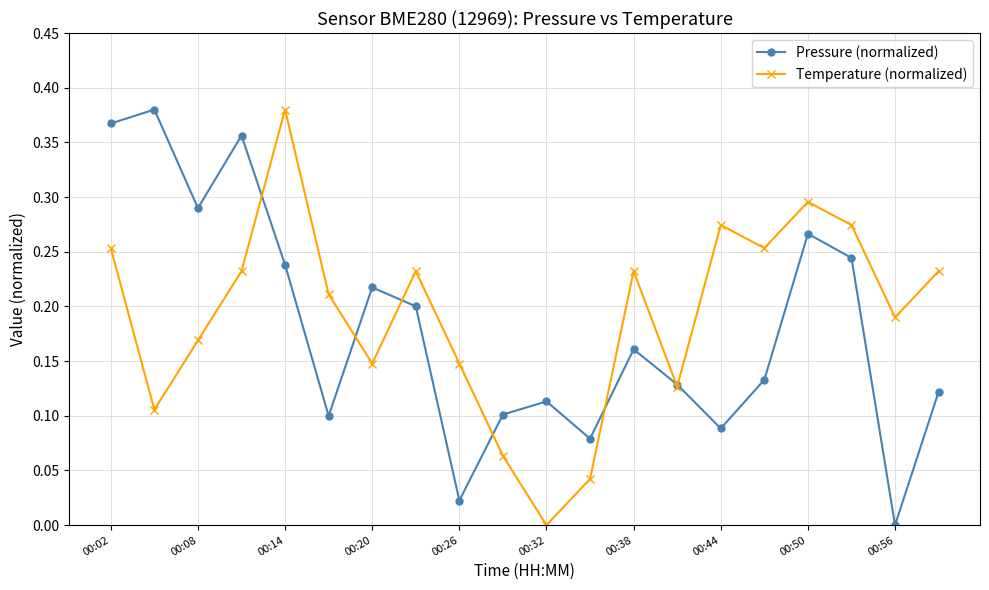

How many interior local peaks does the Temperature (normalized) series have?

5